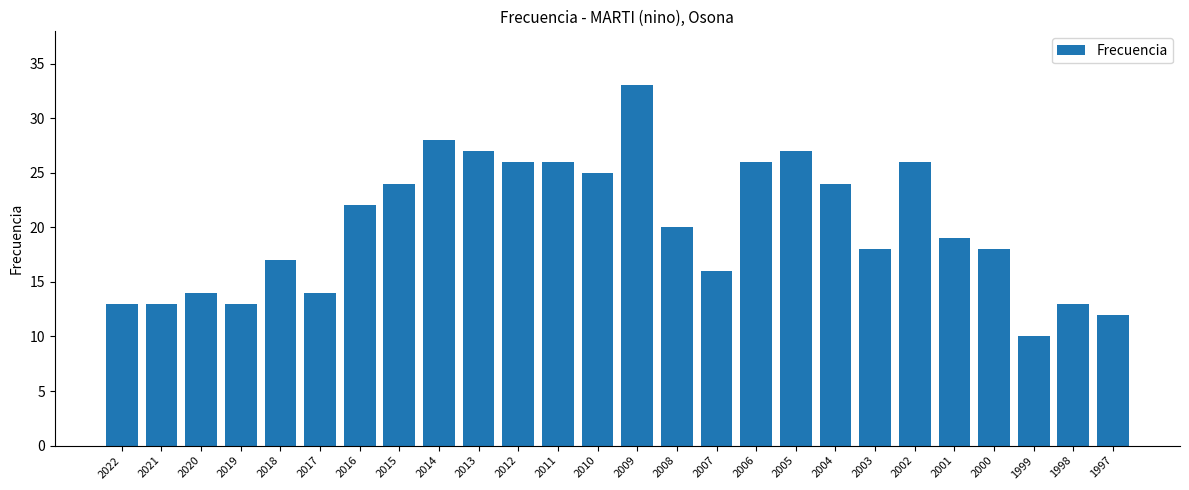

Approximately how many times larger is the value at 2021 compared to 1999?

1.3